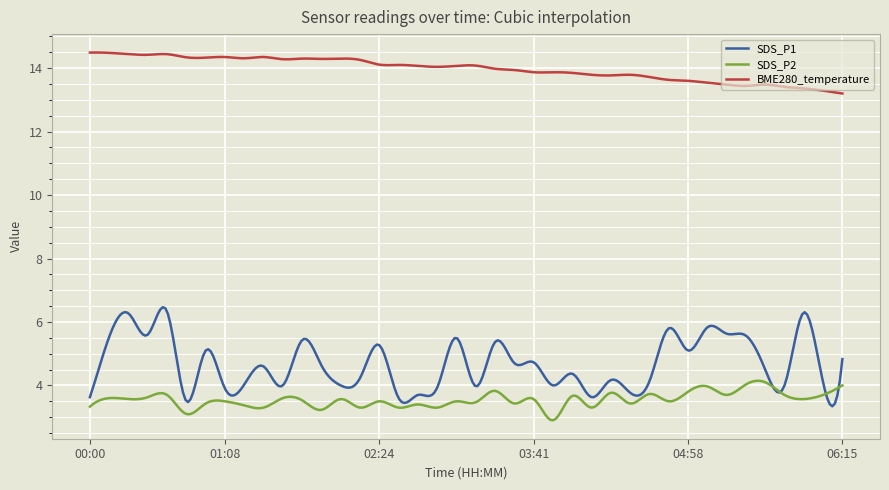

List the series in order of their peak value, highest first.

BME280_temperature, SDS_P1, SDS_P2